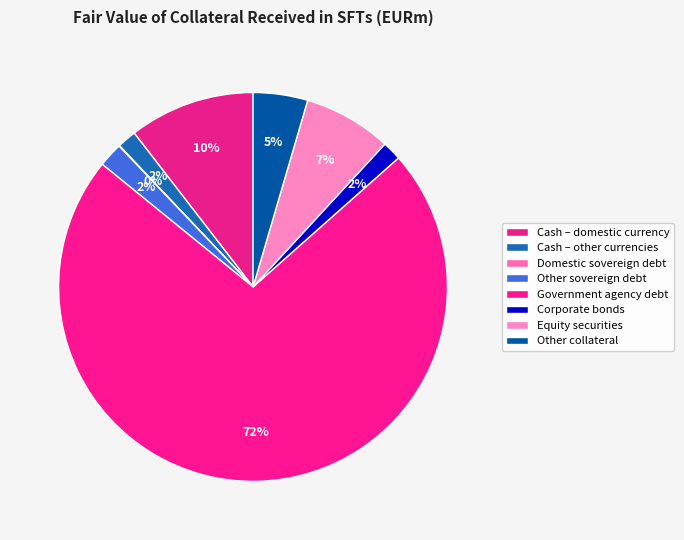

To the nearest percent, what portion does Other collateral represent?

5%